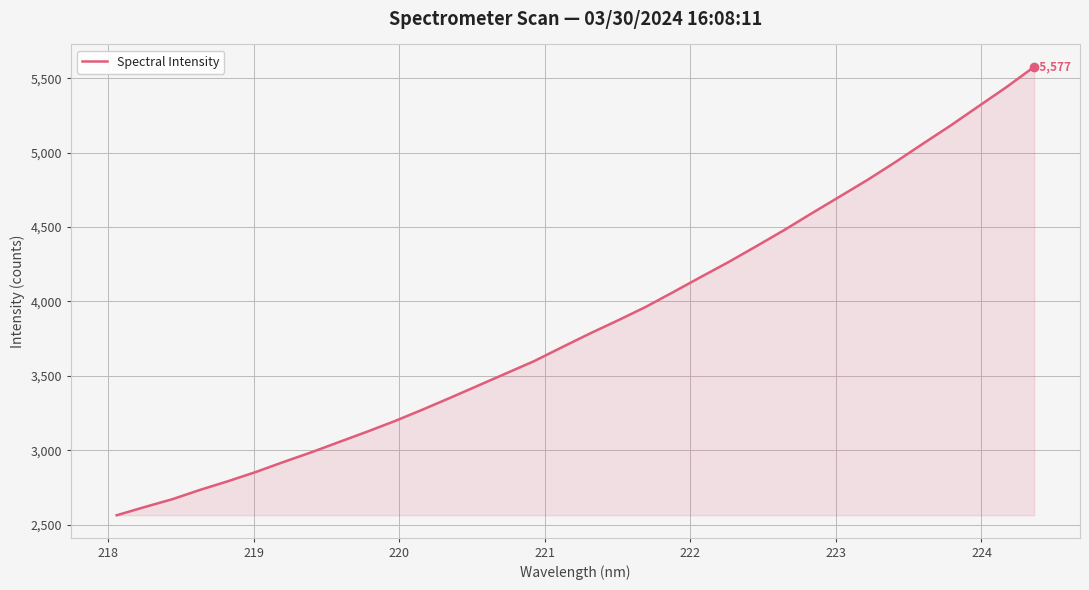

Reading left to right, extract all data points from this chart.

2562.3	2617.3	2670.3	2733.3	2791.3	2853.2	2920.9	2986.2	3055.4	3124.4	3196.0	3273.4	3353.3	3435.1	3516.7	3598.5	3691.7	3783.6	3871.2	3961.6	4062.2	4164.4	4265.2	4371.6	4479.9	4593.7	4705.3	4817.5	4936.9	5061.4	5184.0	5312.8	5440.9	5577.5